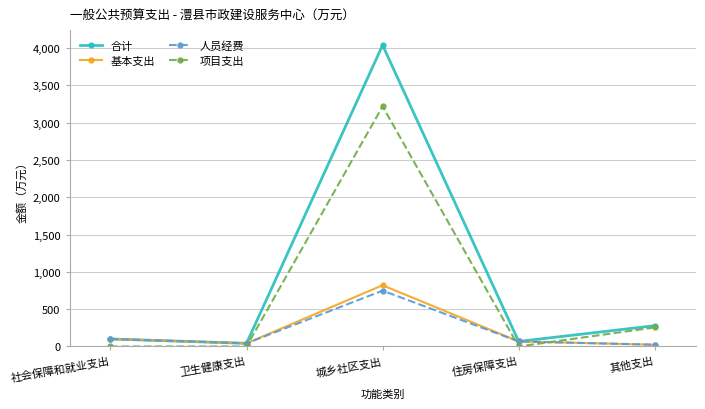

What is the sum of the 基本支出 values at 社会保障和就业支出 and 住房保障支出?

167.9